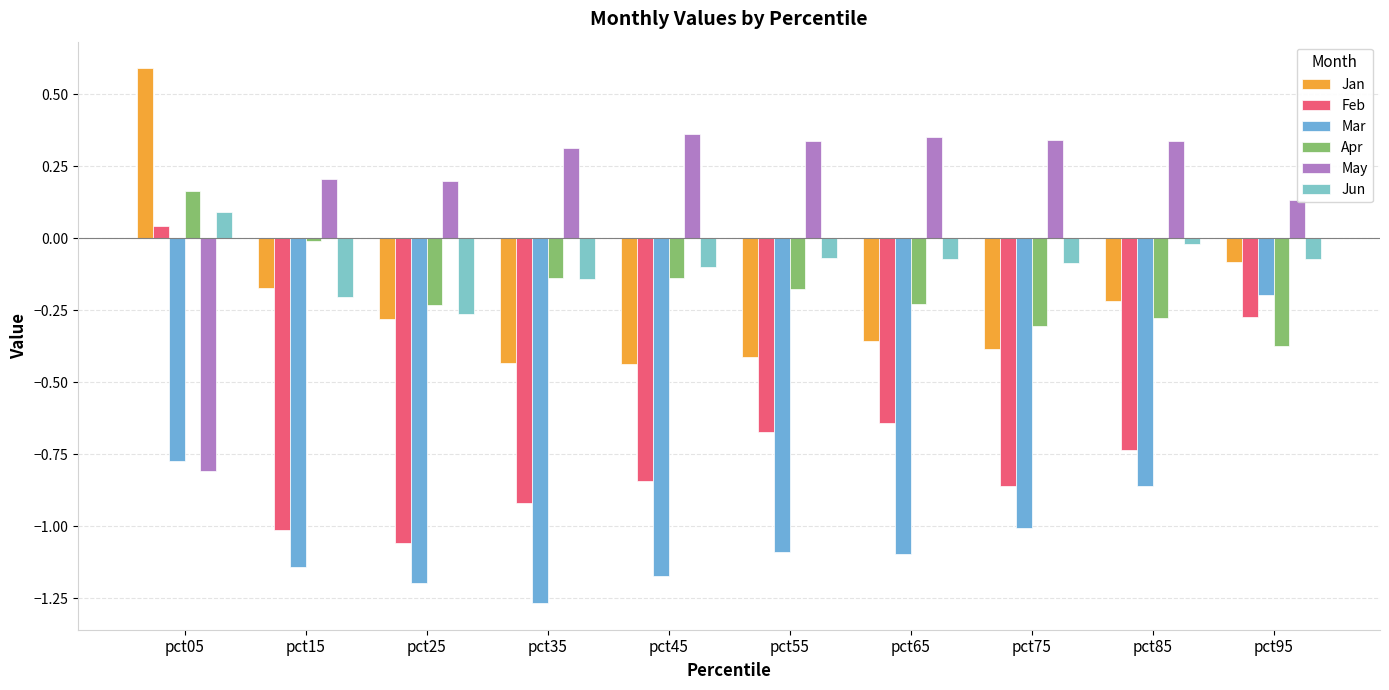

The Jun series shows -0.2 at pct15. True or false?

True